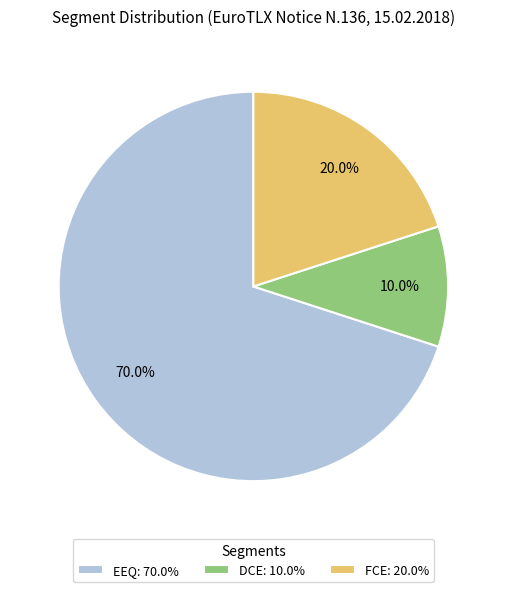

Rank the categories by value from lowest to highest.

DCE: 10.0%, FCE: 20.0%, EEQ: 70.0%